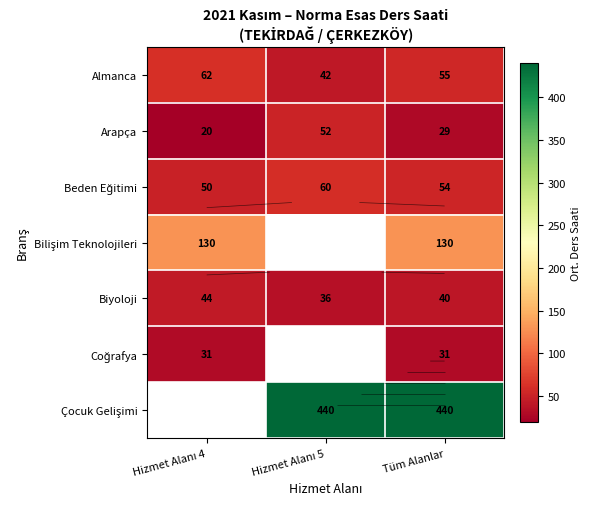

List the series in order of their peak value, lowest first.

Coğrafya, Biyoloji, Arapça, Beden Eğitimi, Almanca, Bilişim Teknolojileri, Çocuk Gelişimi